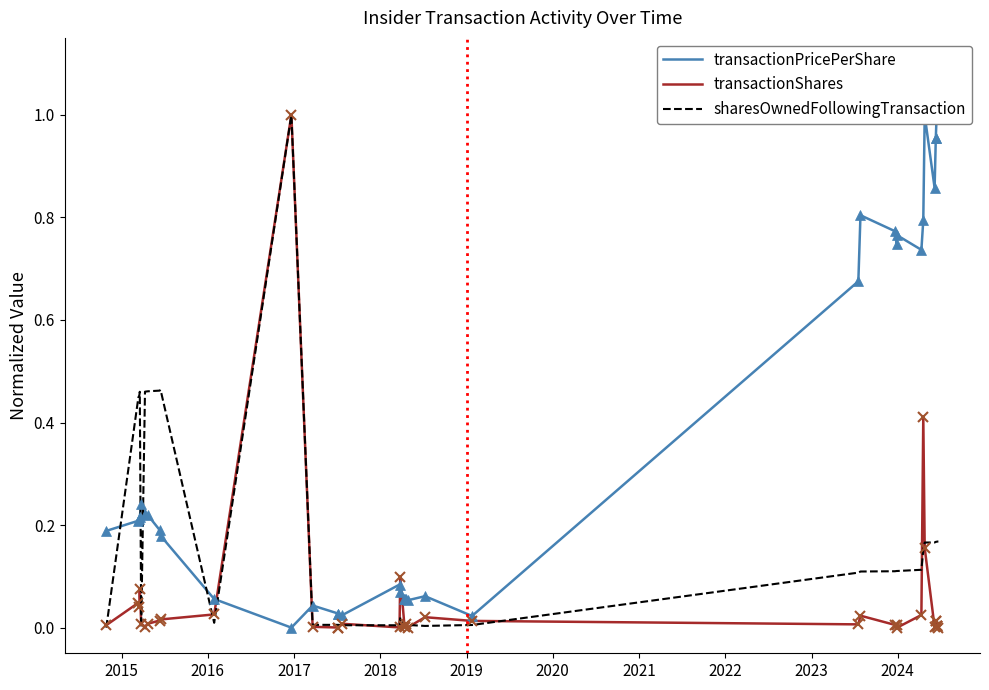

Which series ends up on top after the final intersection of transactionShares and transactionPricePerShare?

transactionPricePerShare